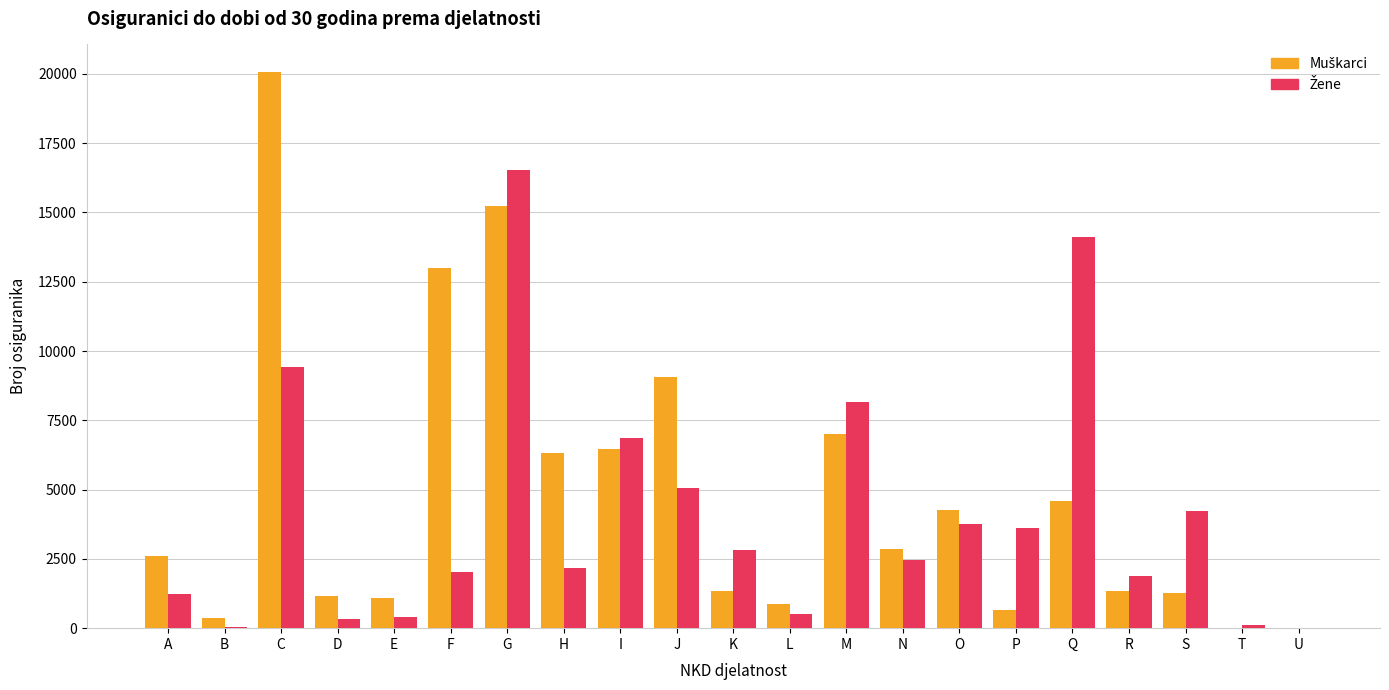

List the series in order of their peak value, highest first.

Muškarci, Žene